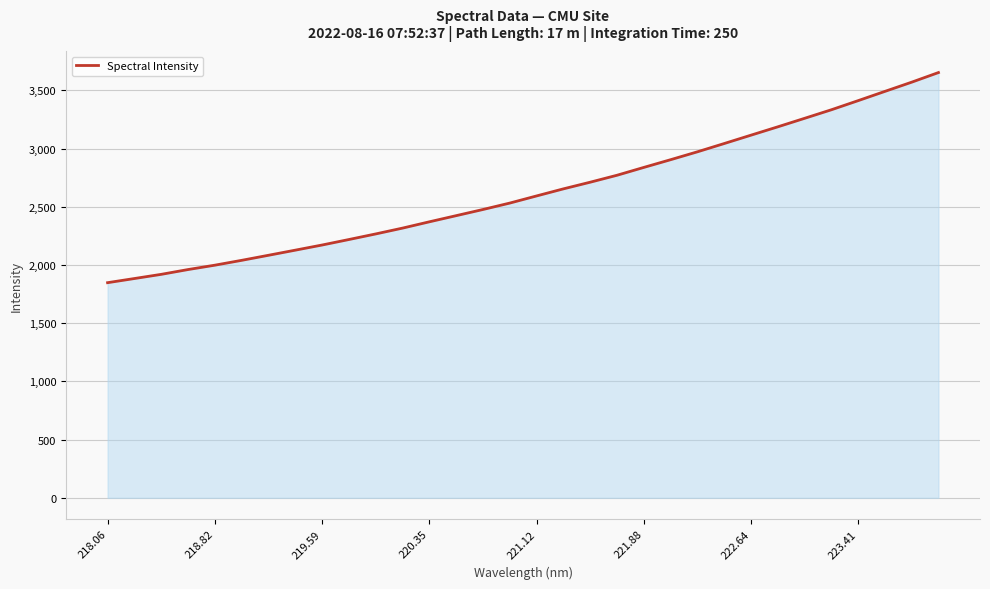

What is the greatest value displayed?

3652.5